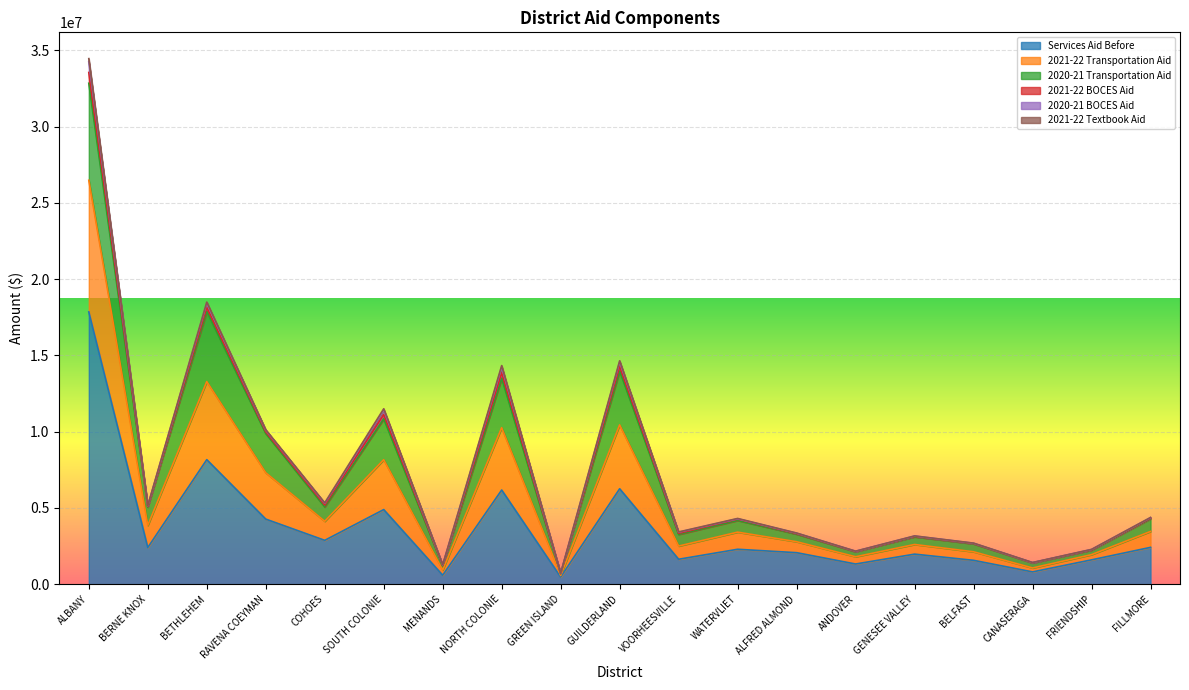

At how many categories does at least one series exceed 15889359?

2